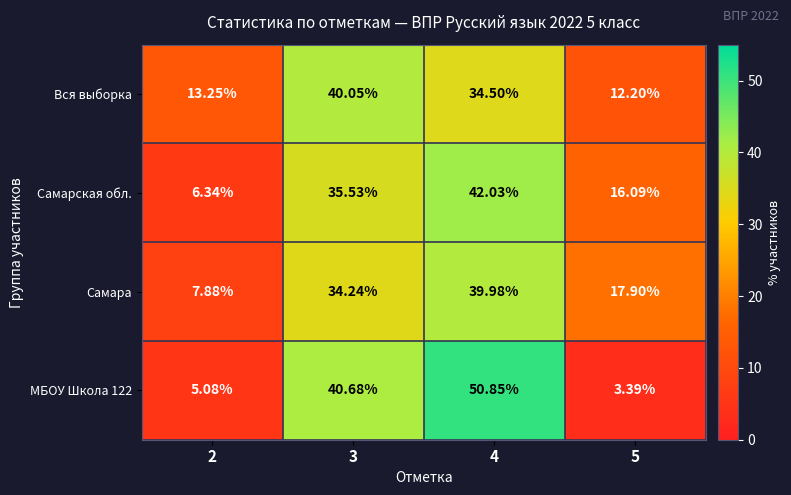

Is the value of Самара at 3 greater than the value of Самарская обл. at 5?

Yes